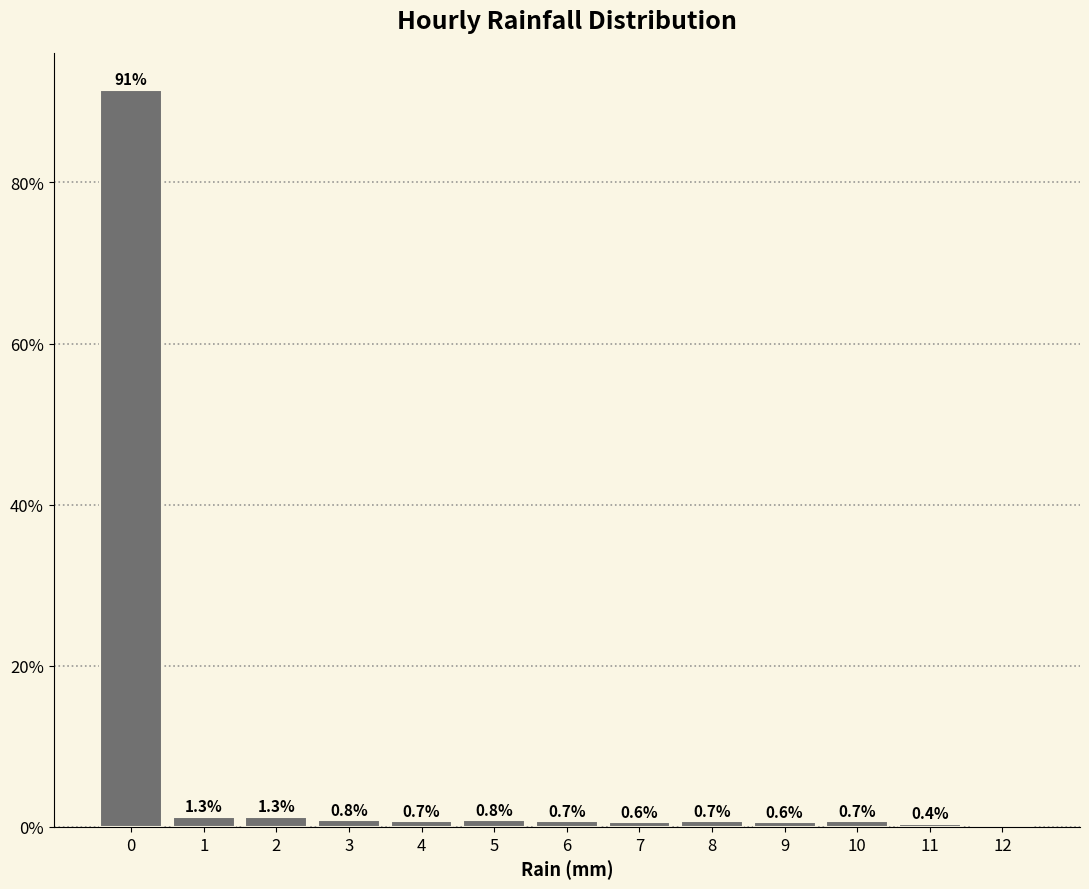

Over which range of the x-axis is the bar tallest?

-0.5 to 0.5